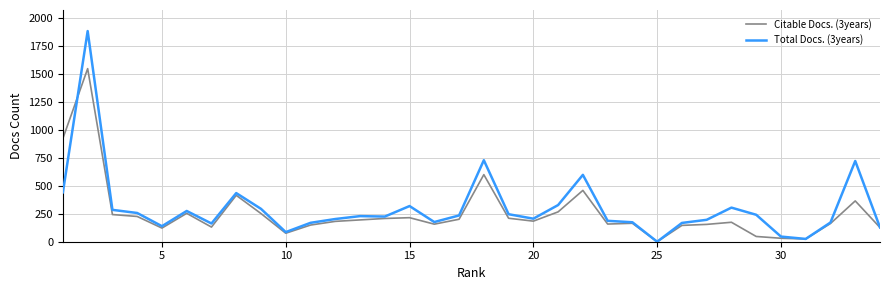

Rank the series by their maximum value, from highest to lowest.

Total Docs. (3years), Citable Docs. (3years)